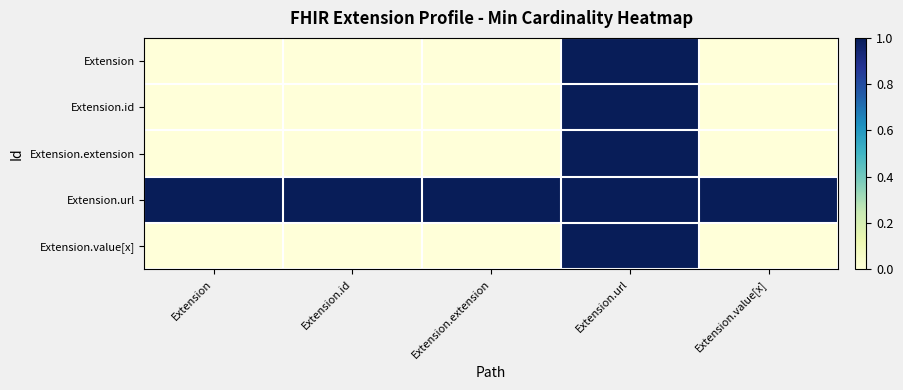

Count the number of data series in this chart.

5